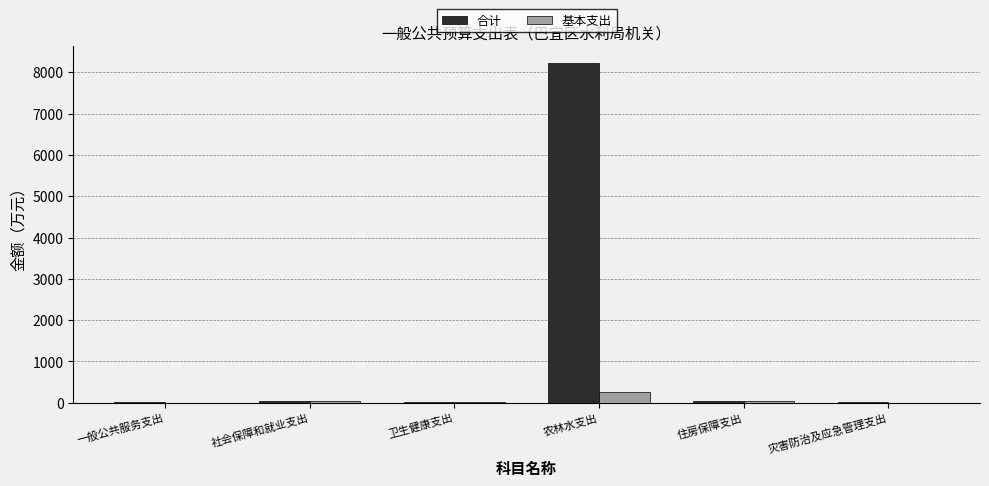

Is the value of 基本支出 at 一般公共服务支出 greater than the value of 合计 at 农林水支出?

No